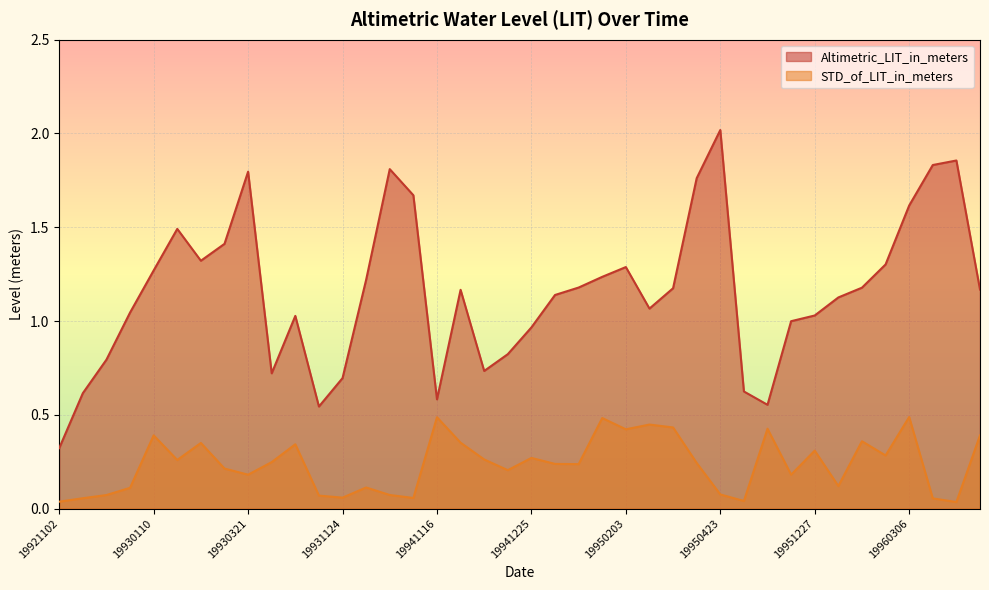

Which series has the largest range (max minus min)?

Altimetric_LIT_in_meters